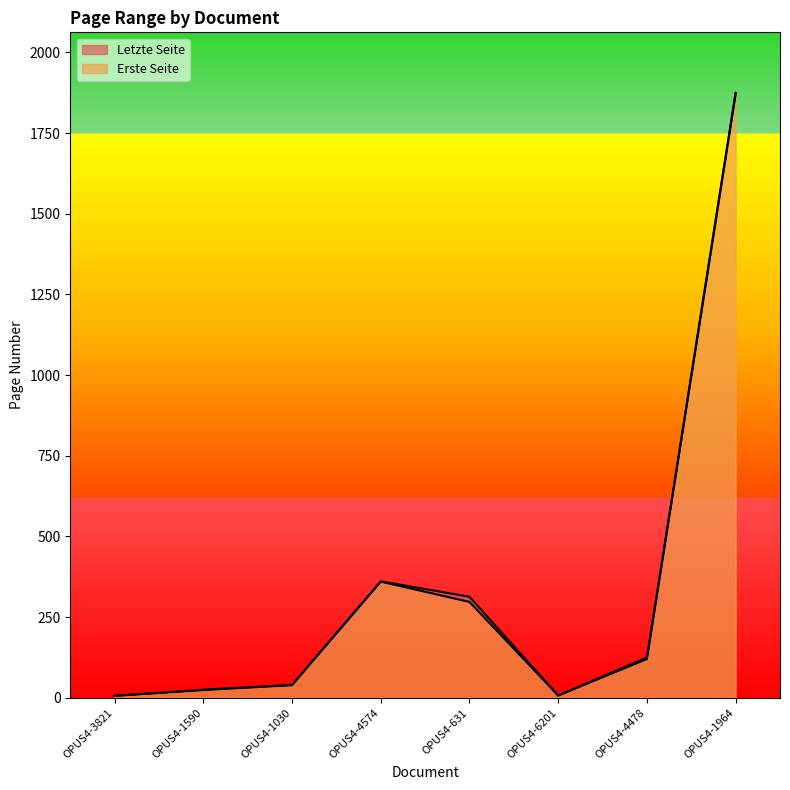

True or false: Letzte Seite has a value of 9 at OPUS4-3821.

False